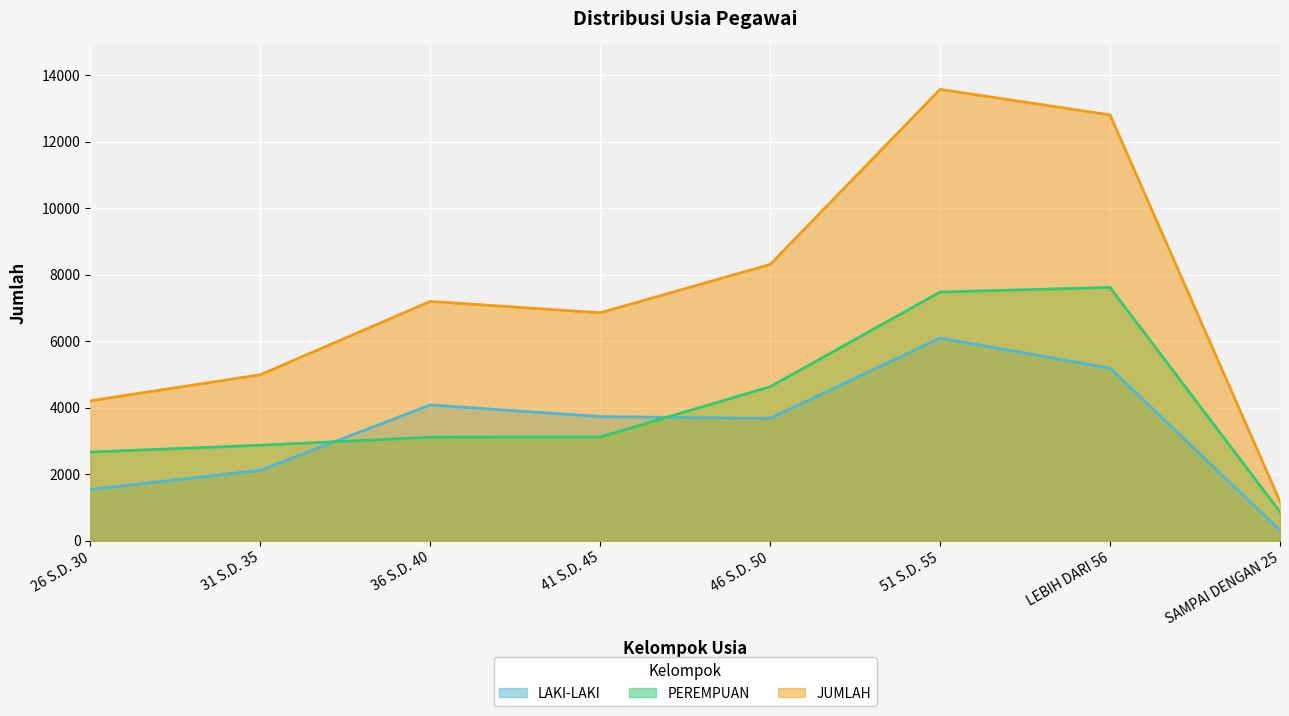

At which label does JUMLAH reach its peak?

51 S.D. 55